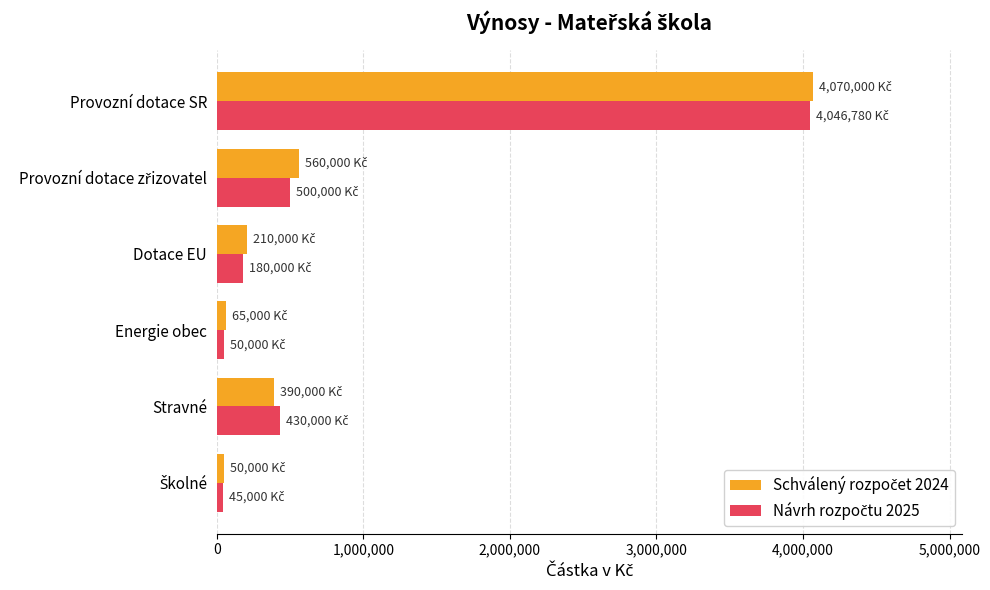

What is the total value across all series at Dotace EU?

390000